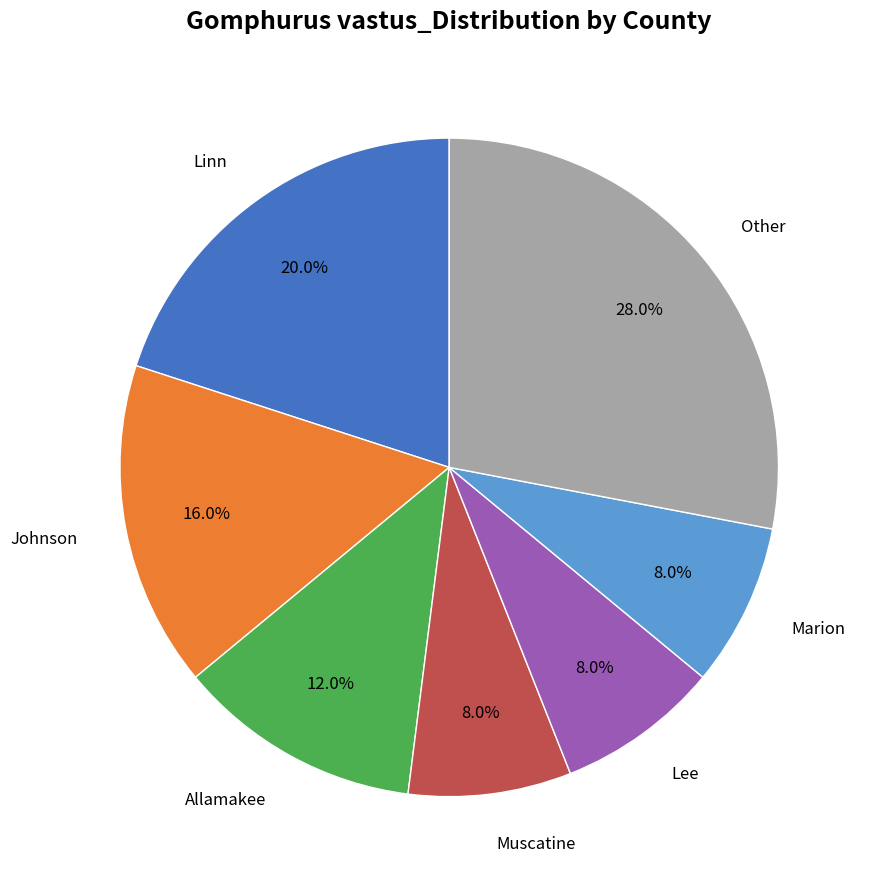

Is there a majority slice in this chart?

No